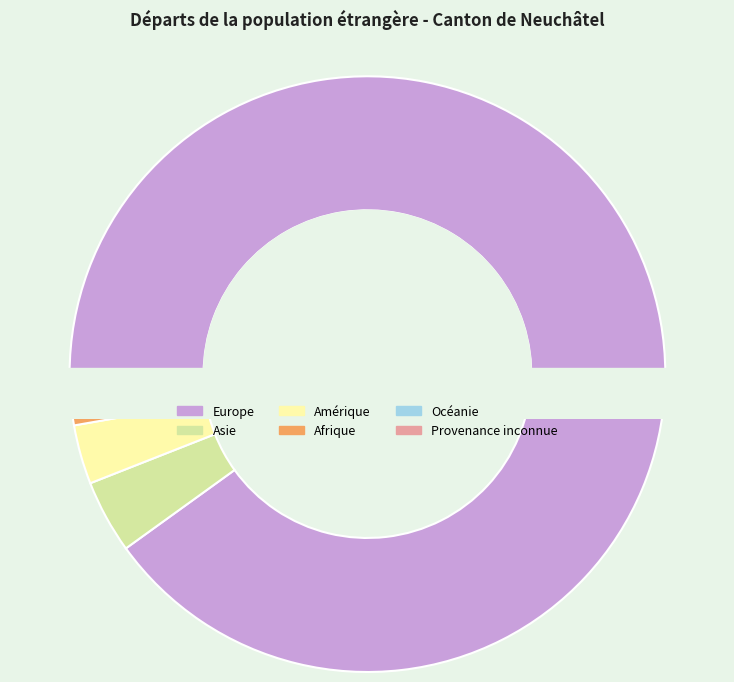

Which slice is the smallest?

Provenance inconnue